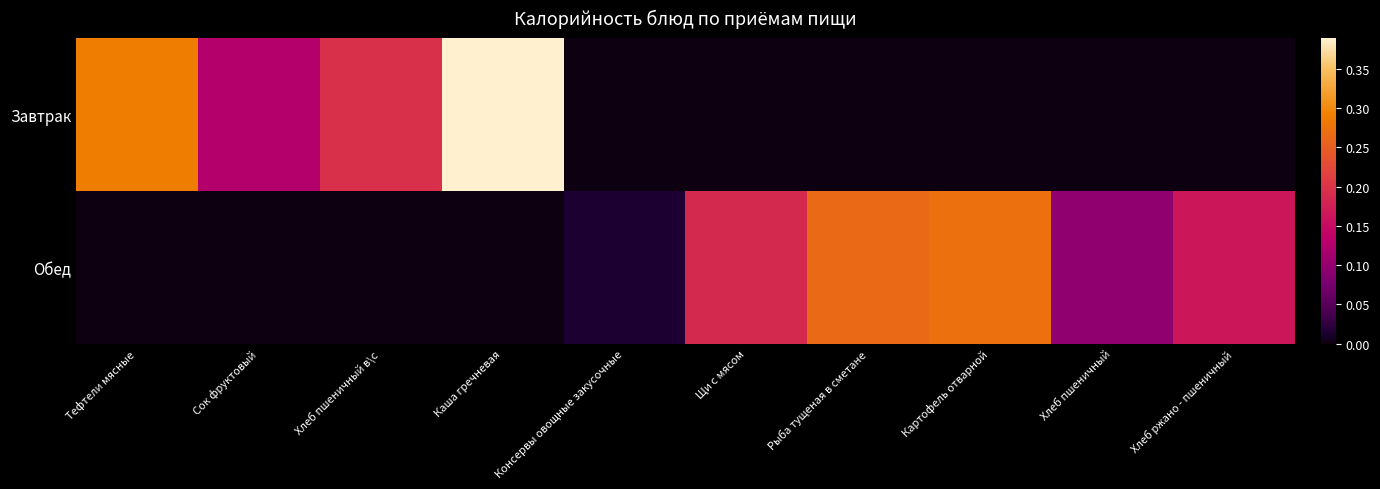

What is the total value across all series at Щи с мясом?

0.2